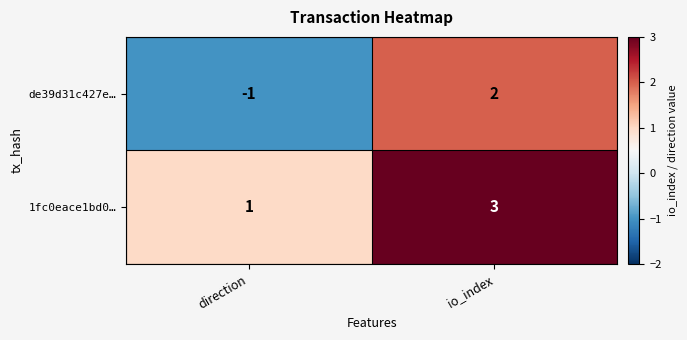

Which series has the largest total across all categories?

1fc0eace1bd0…